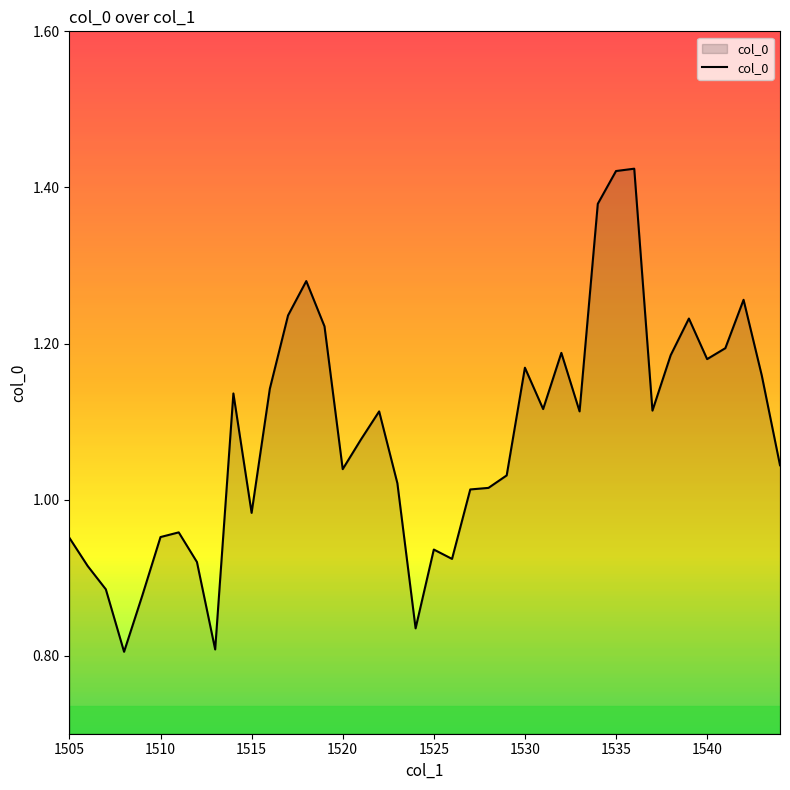

True or false: there are more than 2 points higher than both neighbors.

True